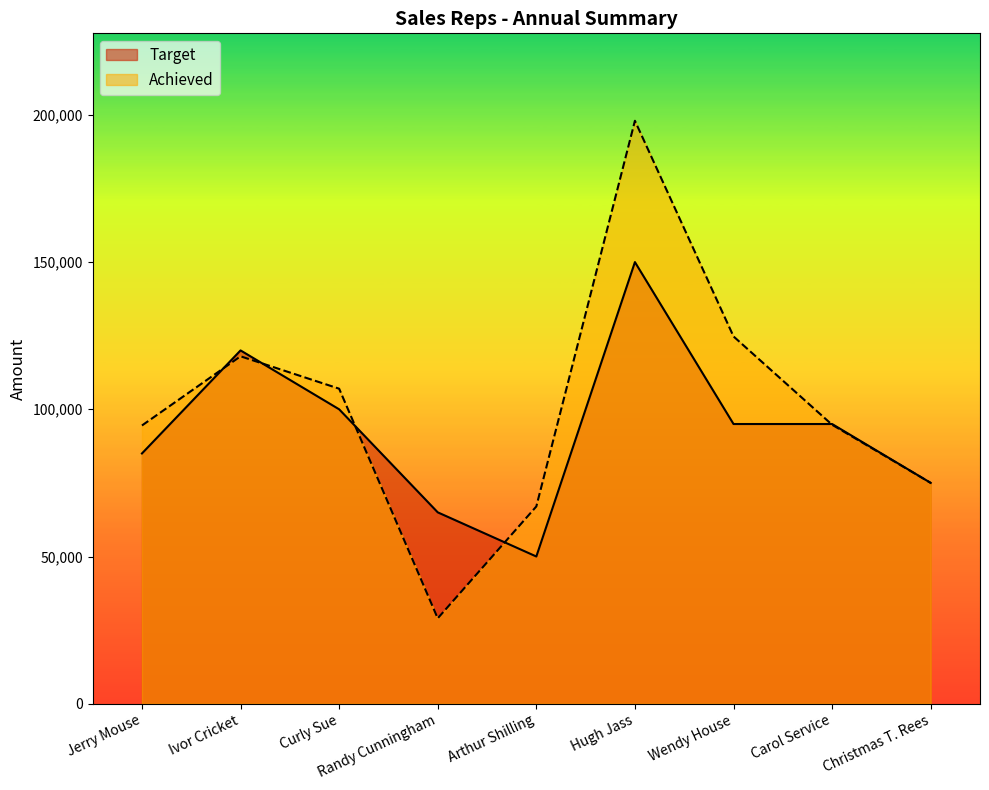

Rank the series at Ivor Cricket from highest to lowest value.

Target, Achieved